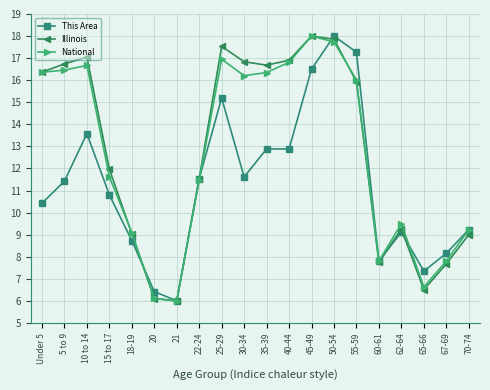

What is the value of the This Area point at the 1st from the left?

10.4